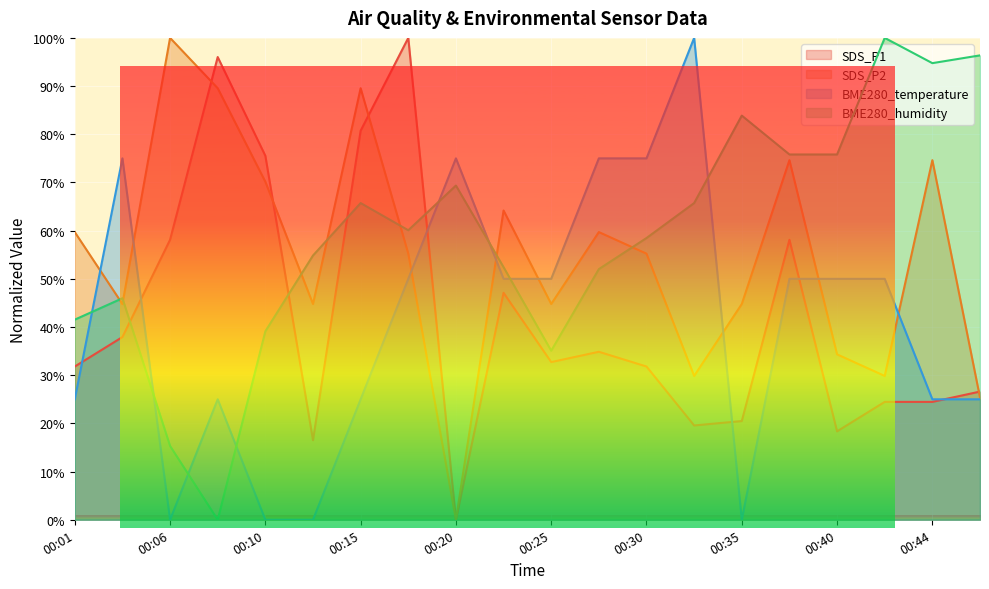

After their last crossing, which series has the higher values: BME280_temperature or BME280_humidity?

BME280_humidity